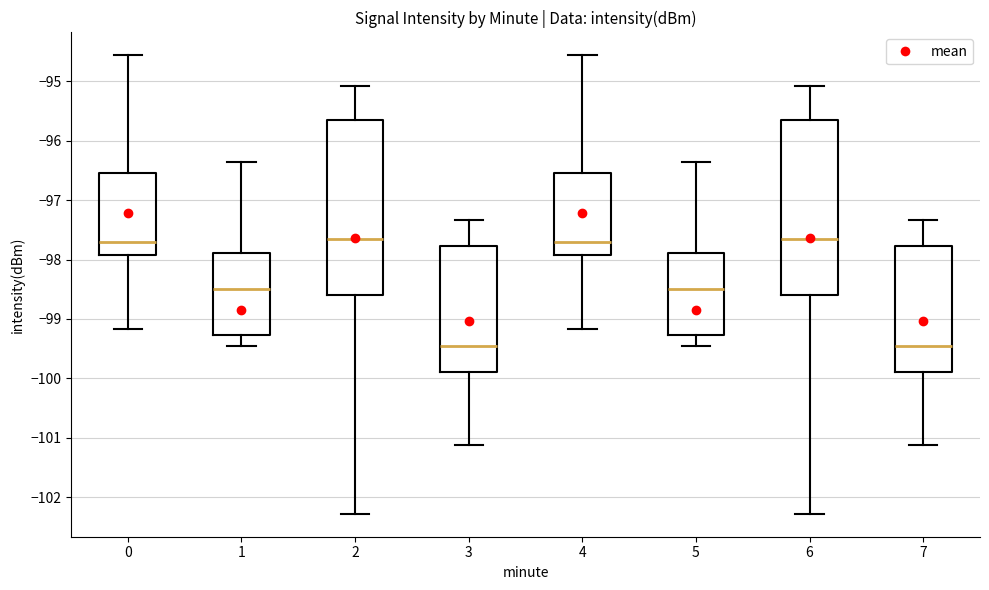

Reading left to right, transcribe this box plot: for each box, give where its median line is, the range the box spans, and where its two whiskers end, as read against the y-axis. The values are not printed on the chart, so give them approximately, as read against the axis.

0: median -97.7, box -97.9 to -96.5, whiskers -99.2 to -94.6
1: median -98.5, box -99.3 to -97.9, whiskers -99.4 to -96.4
2: median -97.6, box -98.6 to -95.6, whiskers -102.3 to -95.1
3: median -99.5, box -99.9 to -97.8, whiskers -101.1 to -97.3
4: median -97.7, box -97.9 to -96.5, whiskers -99.2 to -94.6
5: median -98.5, box -99.3 to -97.9, whiskers -99.4 to -96.4
6: median -97.6, box -98.6 to -95.6, whiskers -102.3 to -95.1
7: median -99.5, box -99.9 to -97.8, whiskers -101.1 to -97.3